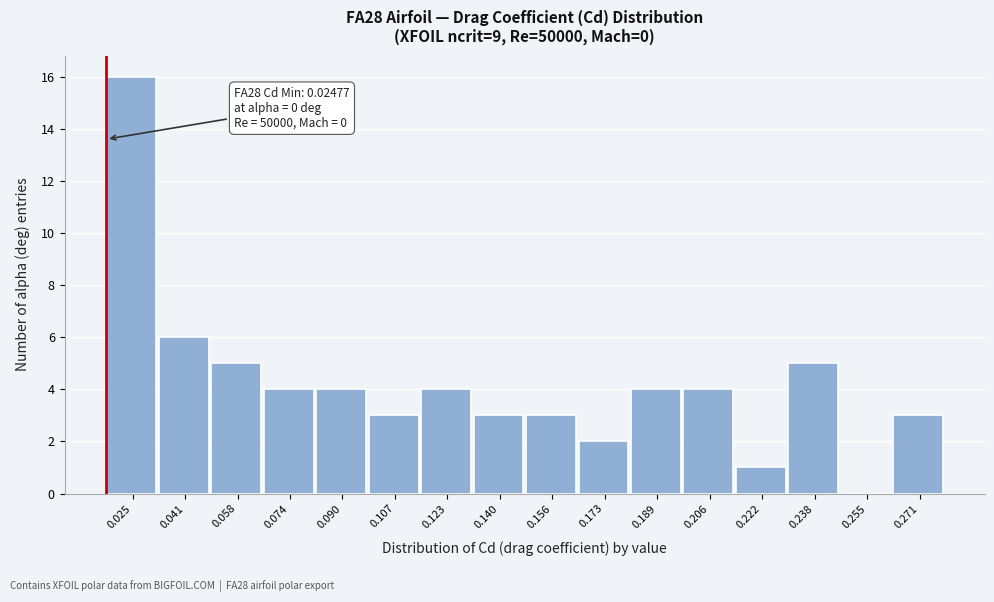

Reading right to left, list all the values displayed in this chart.

0.271=3	0.255=0	0.238=5	0.222=1	0.206=4	0.189=4	0.173=2	0.156=3	0.140=3	0.123=4	0.107=3	0.090=4	0.074=4	0.058=5	0.041=6	0.025=16